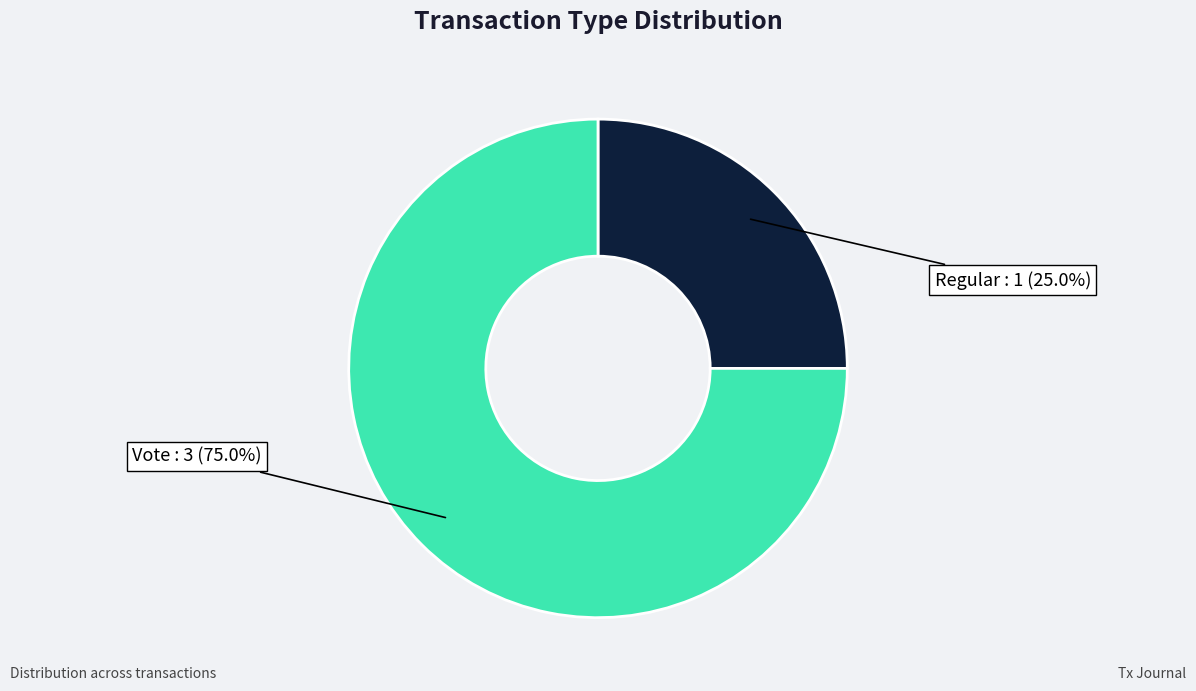

Does any single category account for the majority?

Yes